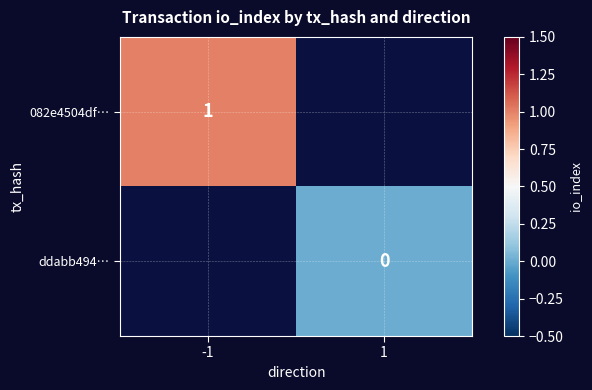

How many data points does each series have?

2